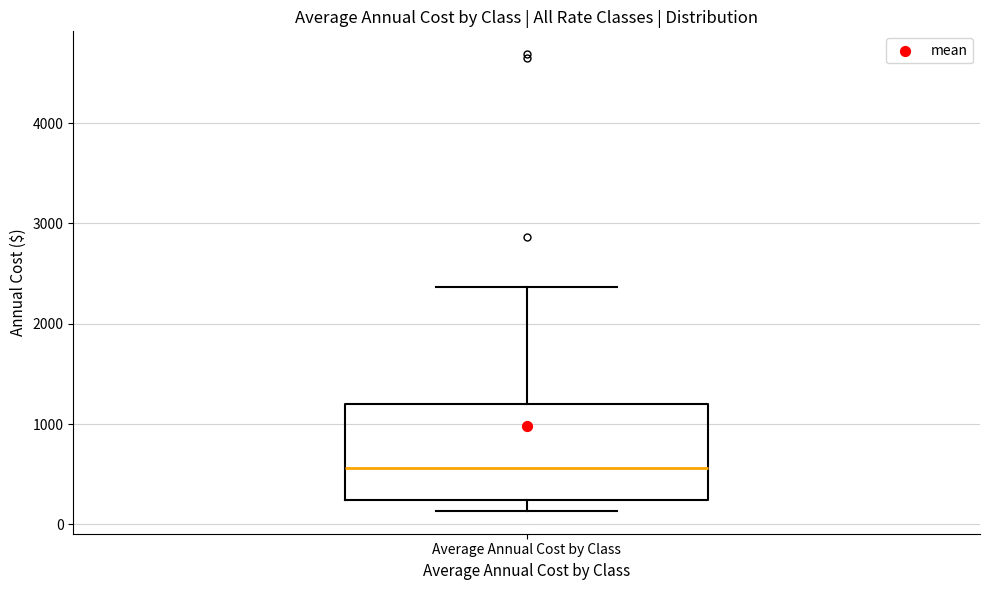

Where is the upper edge of the box for Average Annual Cost by Class on the y-axis? The values are not printed on the chart, so give them approximately, as read against the axis.

1200